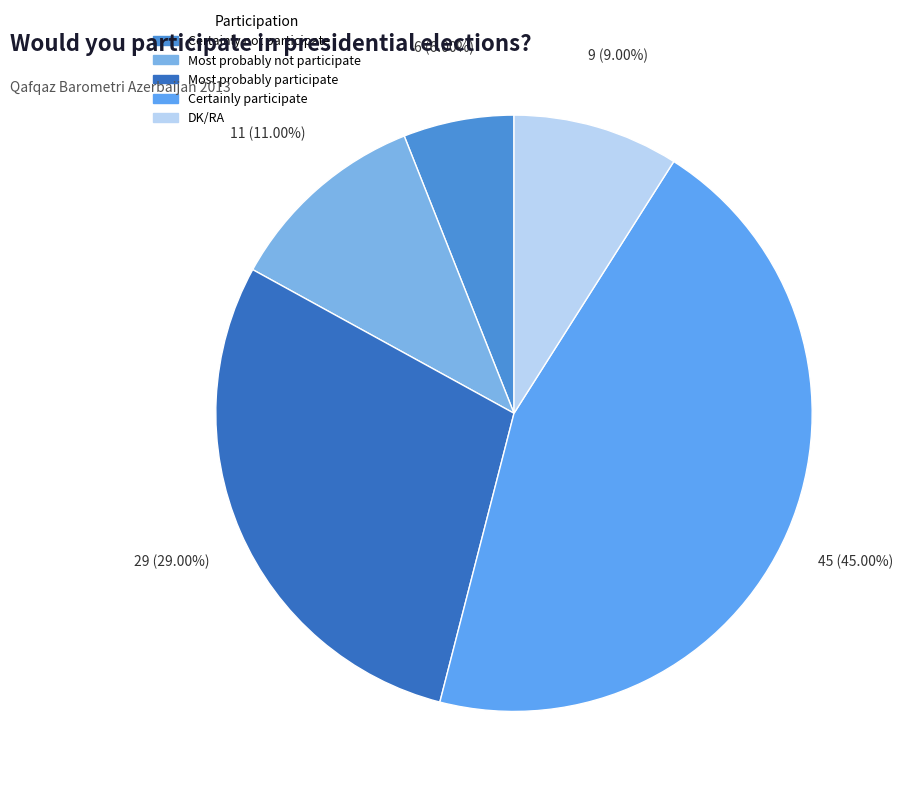

How much of the chart is everything except Certainly participate?

55.0%